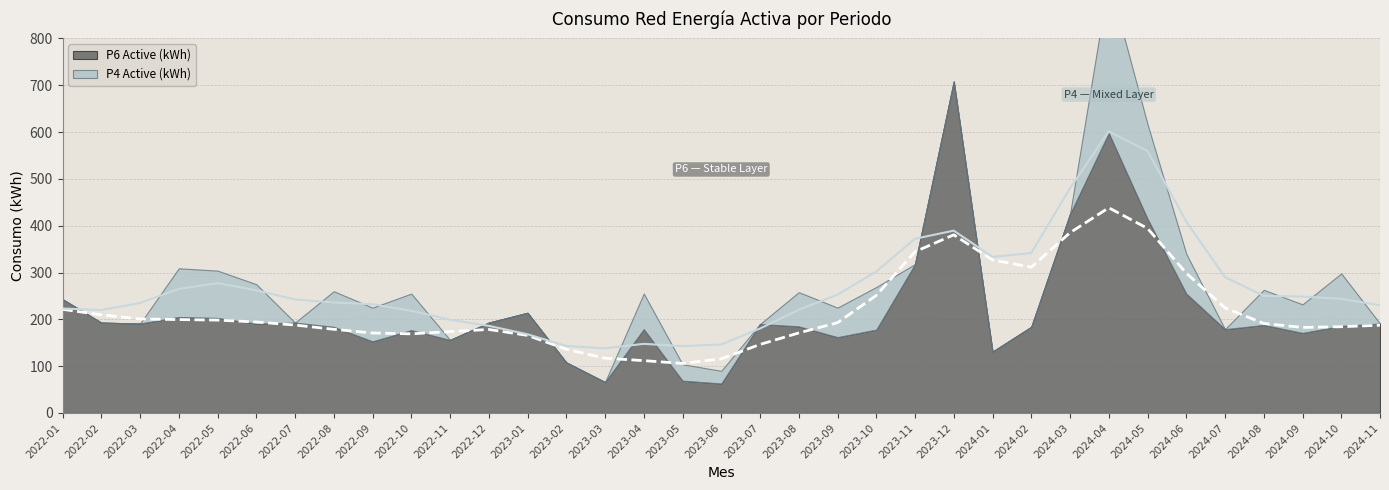

How many lines are shown in the chart?

2